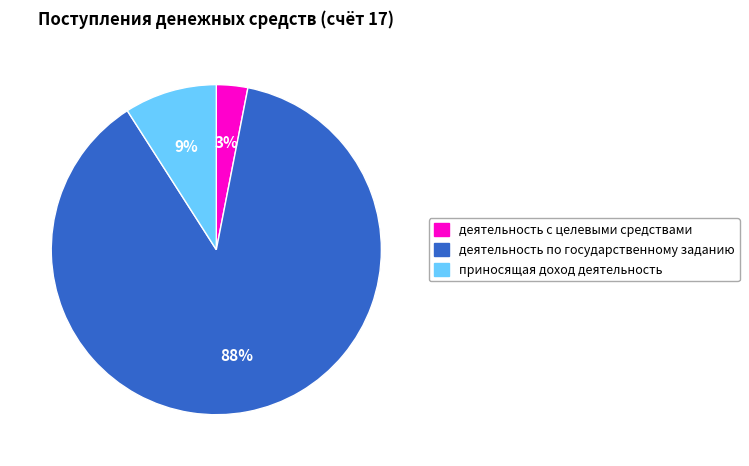

Is there a majority slice in this chart?

Yes